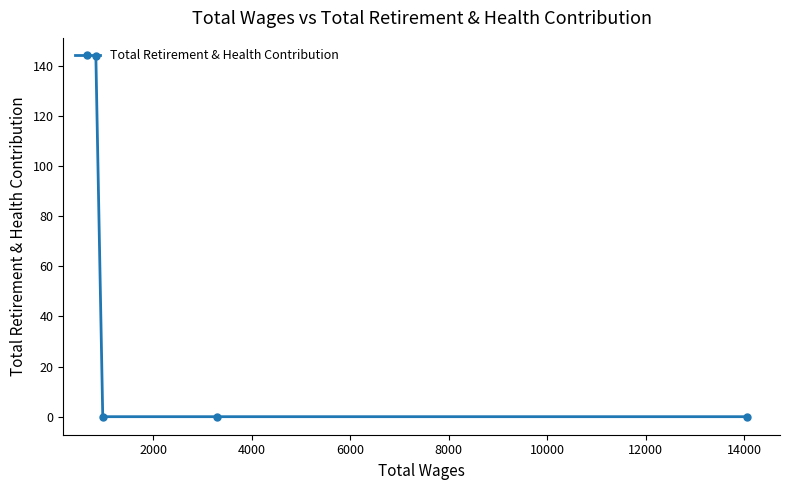

What is the greatest value displayed?

144